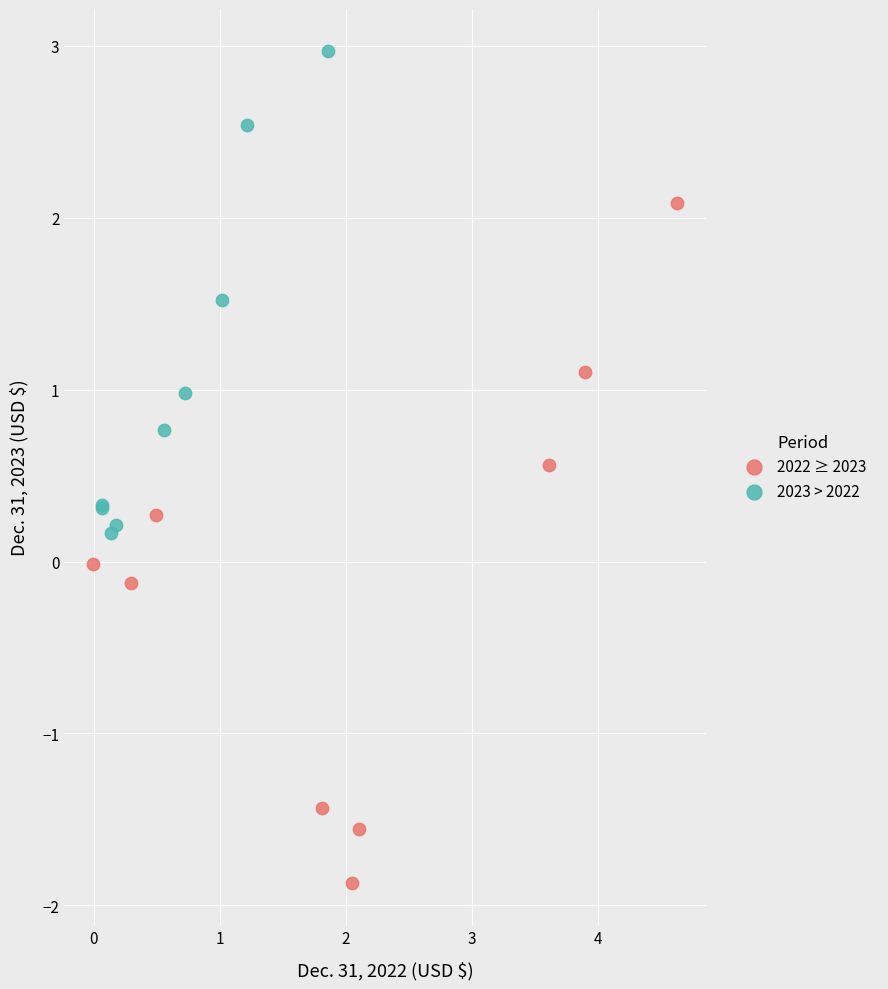

What are all the series names shown in the legend?

2022 ≥ 2023, 2023 > 2022